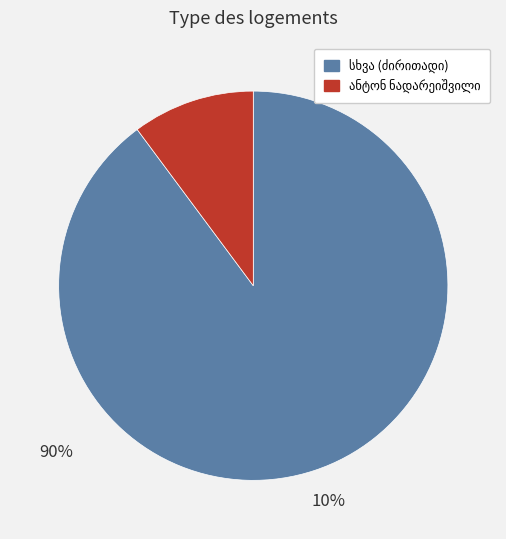

Does any single category account for the majority?

Yes